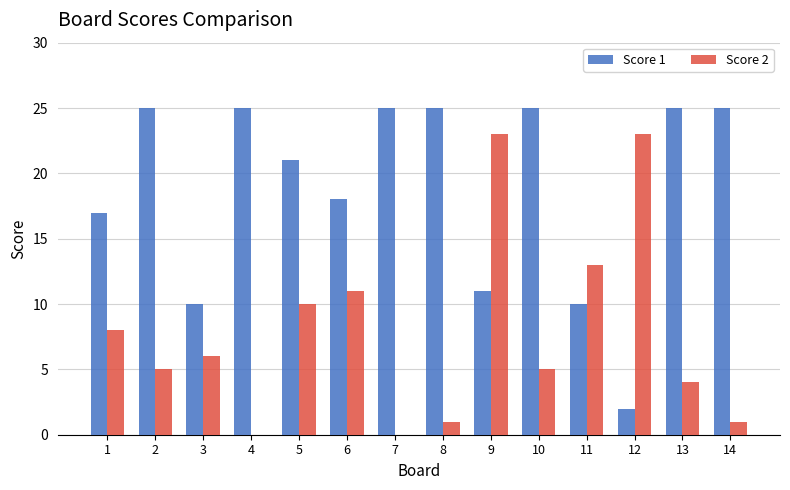

What is the sum of all Score 2 values?

110